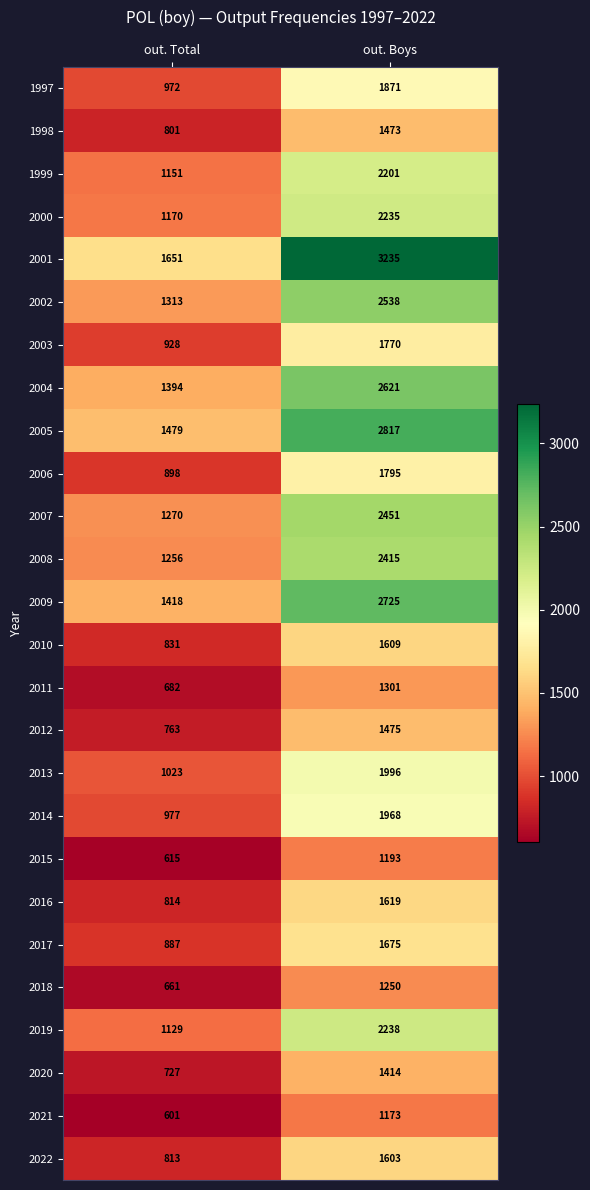

At which label does 1997 reach its minimum?

out. Total